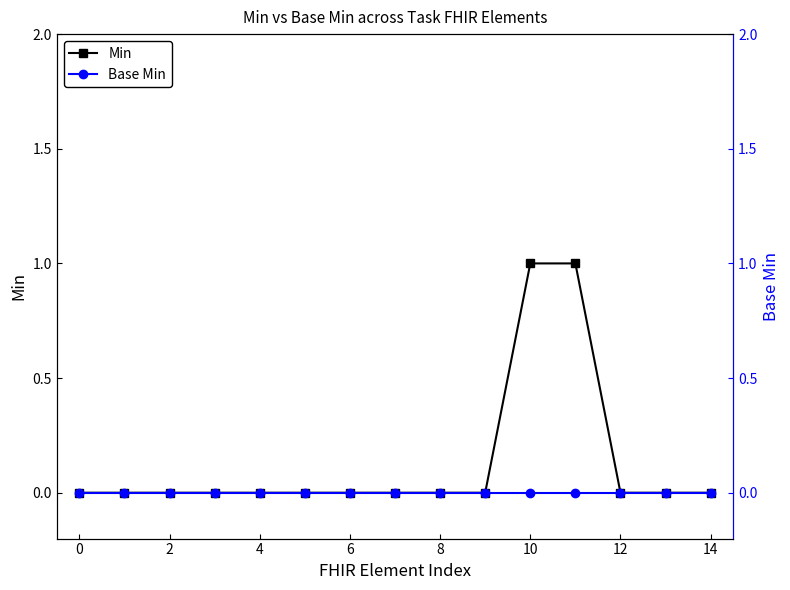

Which series has the largest range (max minus min)?

Min